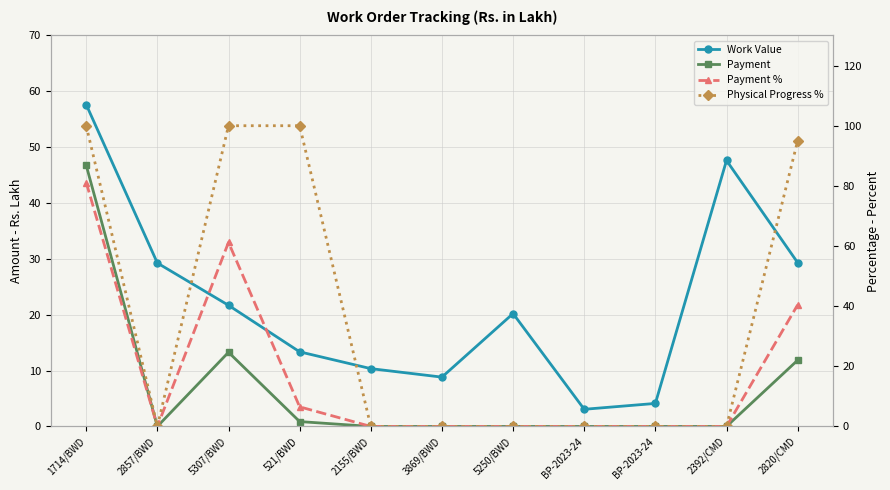

Does the chart have visible grid lines?

Yes